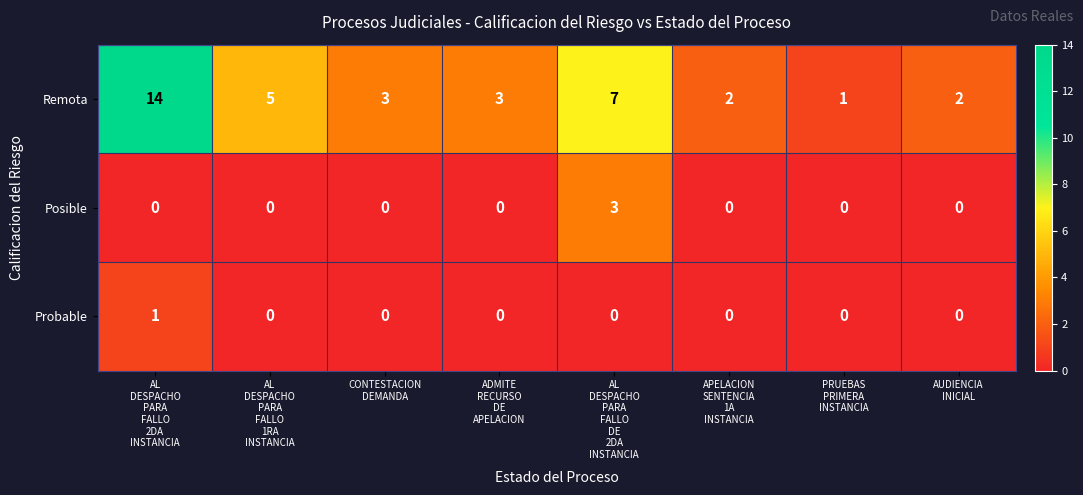

Which series has the largest total across all categories?

Remota